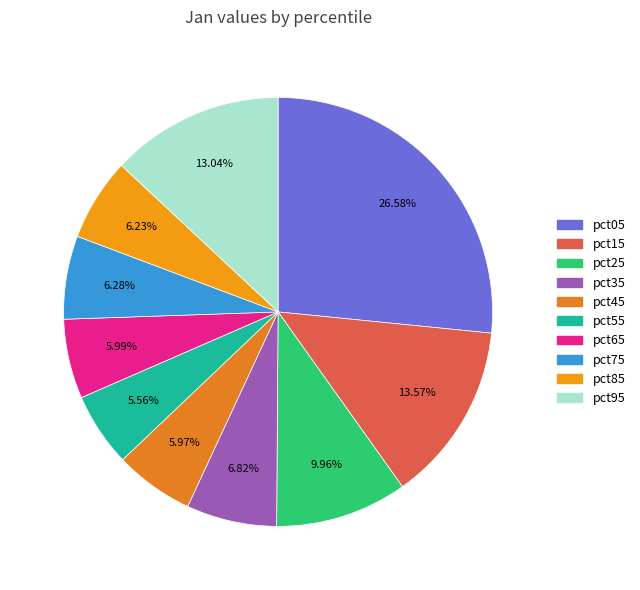

How much of the chart is everything except pct35?

93.2%